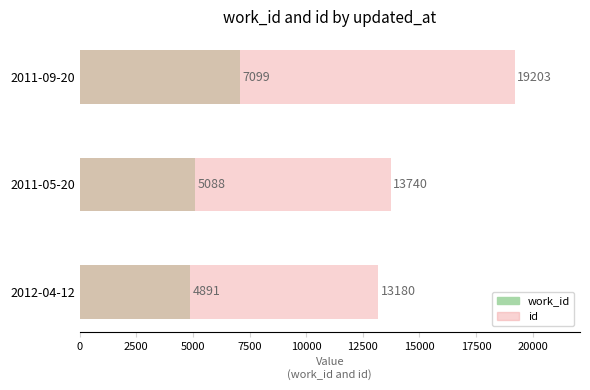

The value of id at 2011-09-20 is 33451. True or false?

False